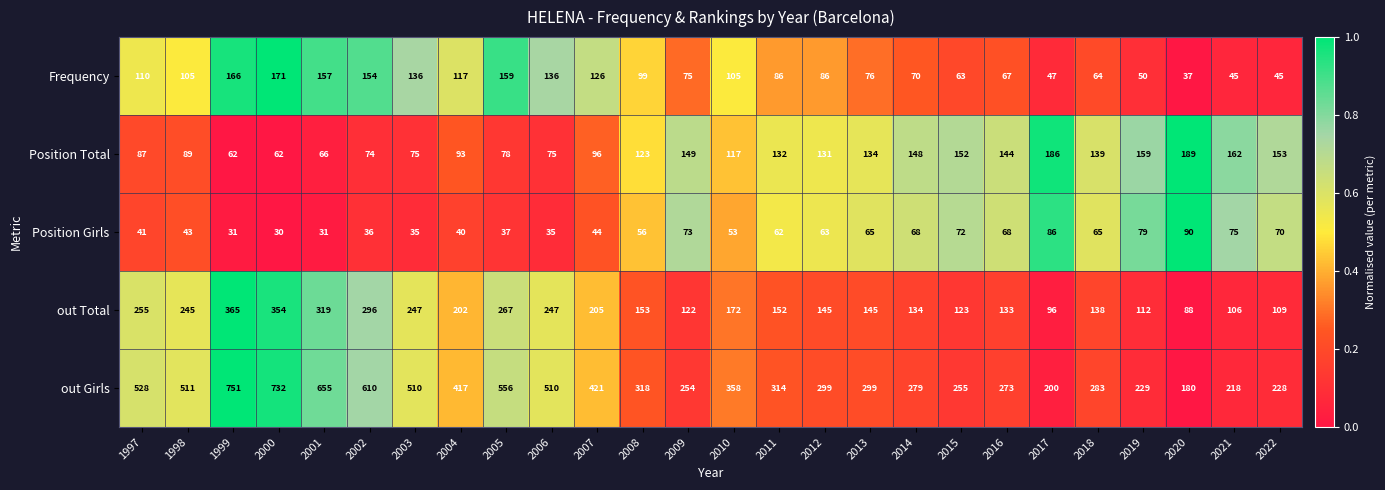

What is the difference between the maximum and minimum values in the out Girls series?

571